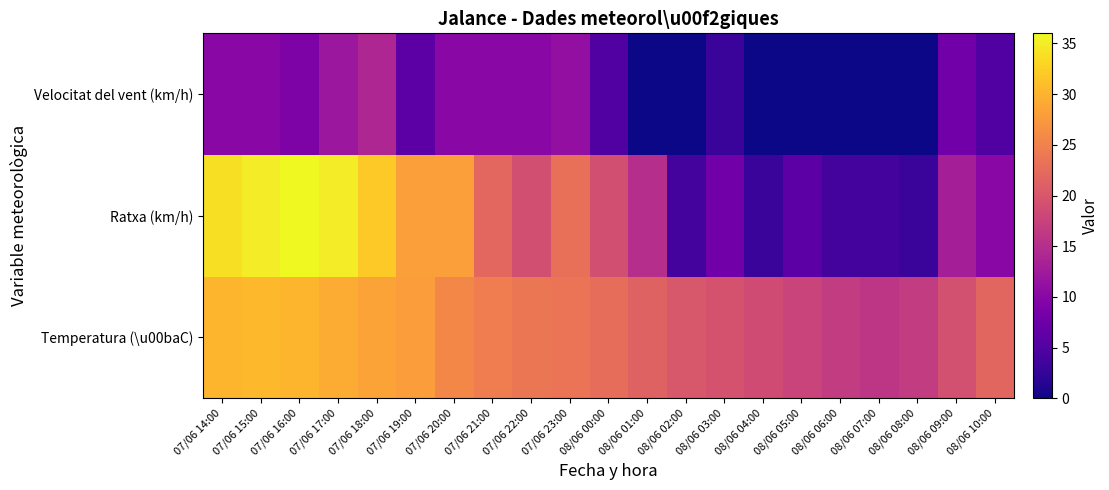

Reading right to left, transcribe all the data shown in this chart.

Temperatura (\u00baC): 08/06 10:00=21.9	08/06 09:00=19.2	08/06 08:00=16.6	08/06 07:00=15.9	08/06 06:00=16.7	08/06 05:00=17.7	08/06 04:00=18.7	08/06 03:00=19.5	08/06 02:00=20.1	08/06 01:00=21.5	08/06 00:00=22.7	07/06 23:00=23.5	07/06 22:00=23.7	07/06 21:00=24.6	07/06 20:00=25.7	07/06 19:00=27.9	07/06 18:00=28.5	07/06 17:00=29.3	07/06 16:00=30.1	07/06 15:00=30.5	07/06 14:00=30.2
Ratxa (km/h): 08/06 10:00=10.0	08/06 09:00=13.0	08/06 08:00=3.0	08/06 07:00=4.0	08/06 06:00=4.0	08/06 05:00=6.0	08/06 04:00=3.0	08/06 03:00=8.0	08/06 02:00=4.0	08/06 01:00=15.0	08/06 00:00=19.0	07/06 23:00=23.0	07/06 22:00=19.0	07/06 21:00=22.0	07/06 20:00=28.0	07/06 19:00=28.0	07/06 18:00=32.0	07/06 17:00=35.0	07/06 16:00=36.0	07/06 15:00=35.0	07/06 14:00=34.0
Velocitat del vent (km/h): 08/06 10:00=5.0	08/06 09:00=8.0	08/06 08:00=0.0	08/06 07:00=0.0	08/06 06:00=0.0	08/06 05:00=0.0	08/06 04:00=0.0	08/06 03:00=3.0	08/06 02:00=0.0	08/06 01:00=0.0	08/06 00:00=5.0	07/06 23:00=11.0	07/06 22:00=10.0	07/06 21:00=10.0	07/06 20:00=10.0	07/06 19:00=6.0	07/06 18:00=14.0	07/06 17:00=12.0	07/06 16:00=9.0	07/06 15:00=10.0	07/06 14:00=10.0